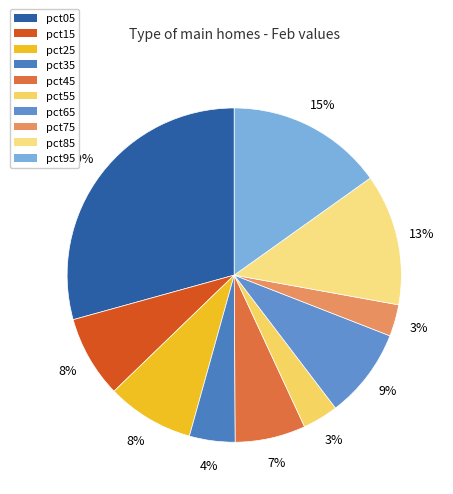

Between pct55 and pct25, which is larger?

pct25